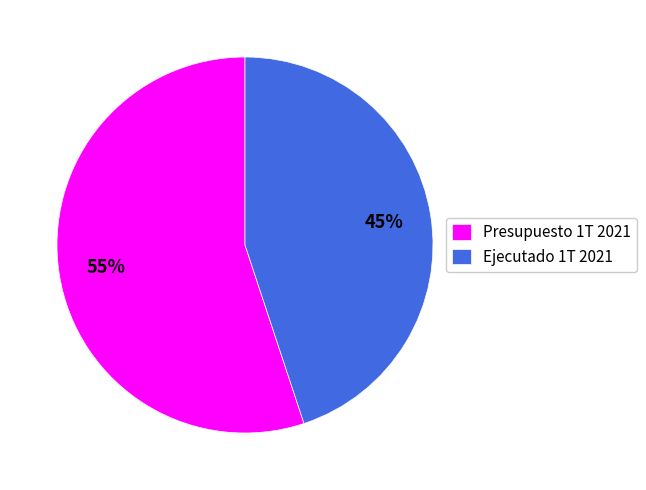

Does Ejecutado 1T 2021 represent more than half of the total?

No